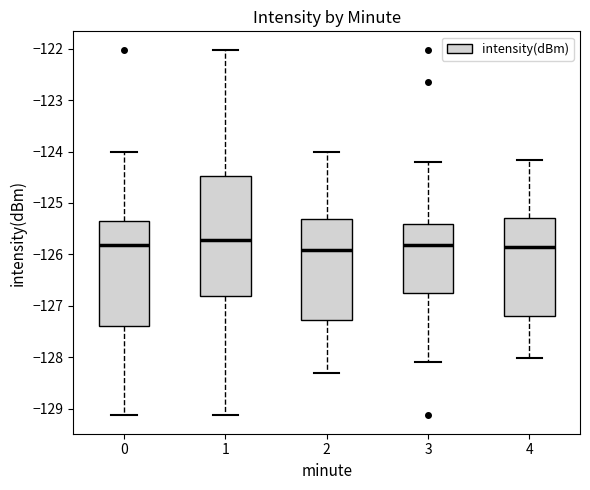

Reading left to right, read every box against the y-axis: the position of its median line, the range the box covers, and the ends of its whiskers. The values are not printed on the chart, so give them approximately, as read against the axis.

0: median -125.8, box -127.4 to -125.3, whiskers -129.1 to -124.0
1: median -125.7, box -126.8 to -124.5, whiskers -129.1 to -122.0
2: median -125.9, box -127.3 to -125.3, whiskers -128.3 to -124.0
3: median -125.8, box -126.8 to -125.4, whiskers -128.1 to -124.2
4: median -125.9, box -127.2 to -125.3, whiskers -128.0 to -124.2